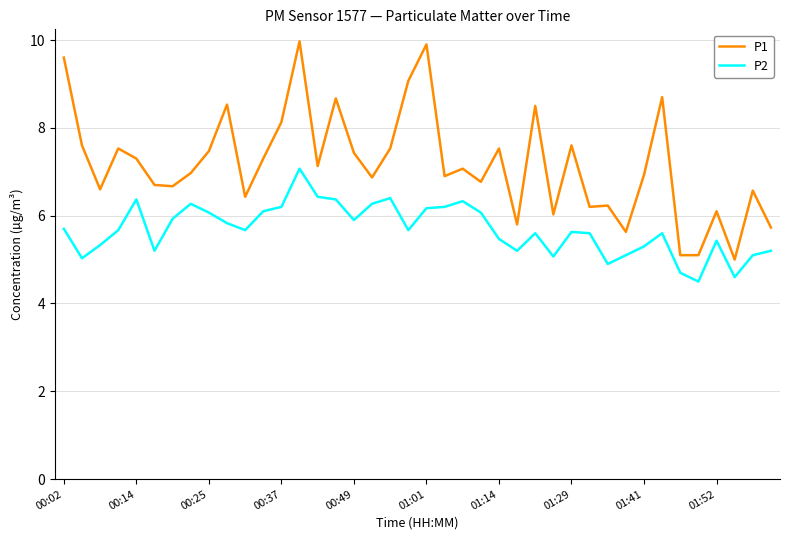

What are all the series names shown in the legend?

P1, P2